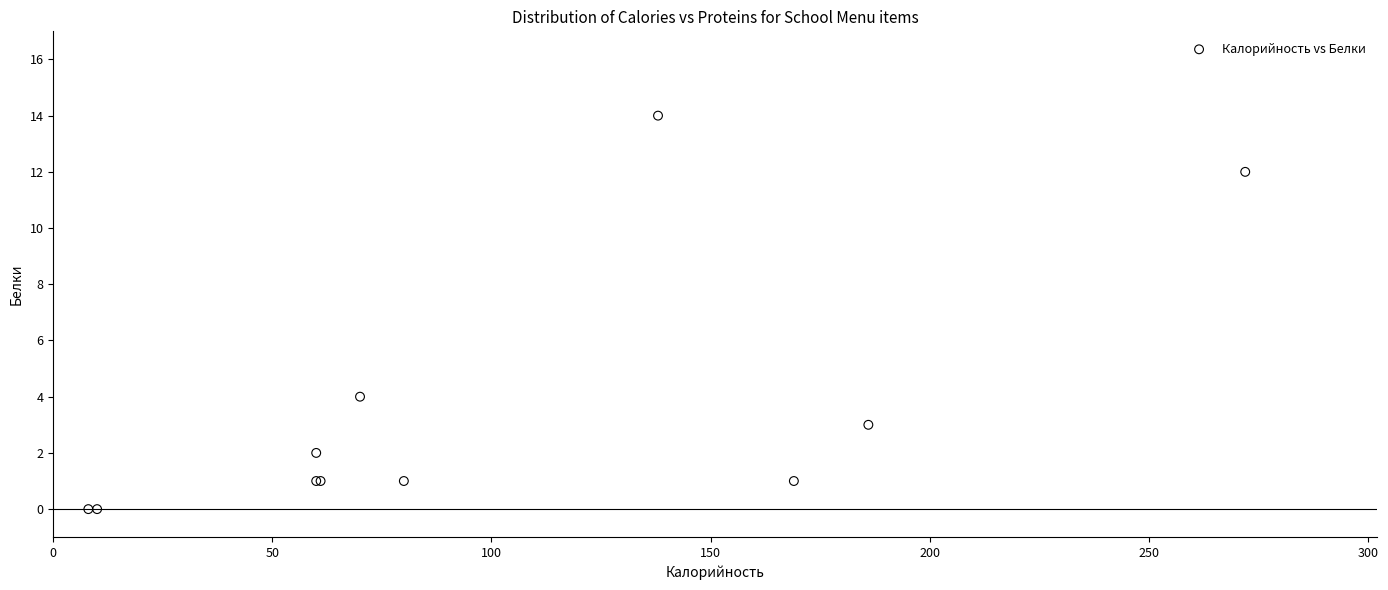

What Y value in the scatter plot is closest to 7?

4